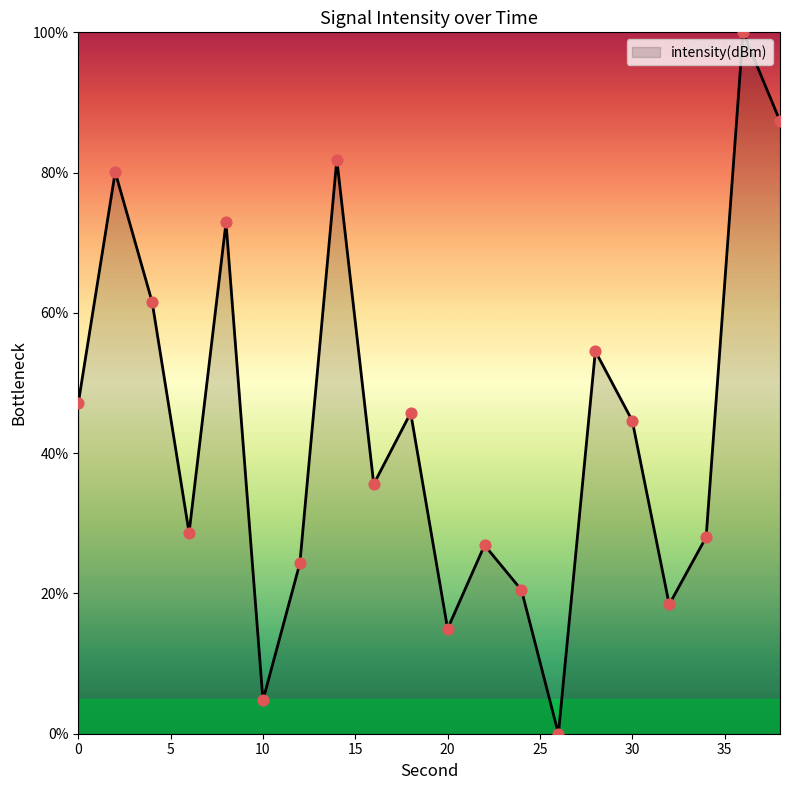

What is the difference between the maximum and minimum values?

100.0